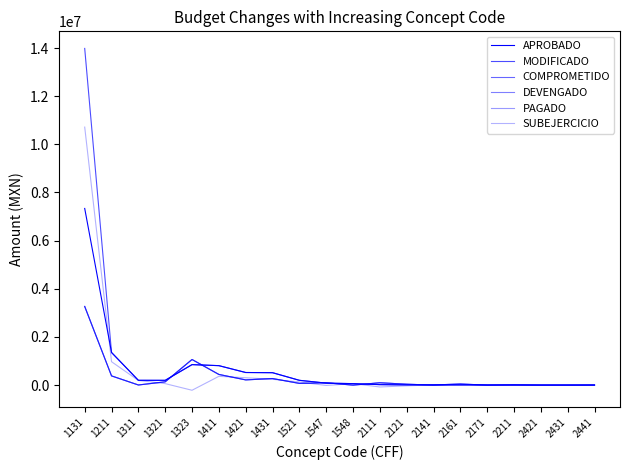

Does the chart display data point markers on the line(s)?

No